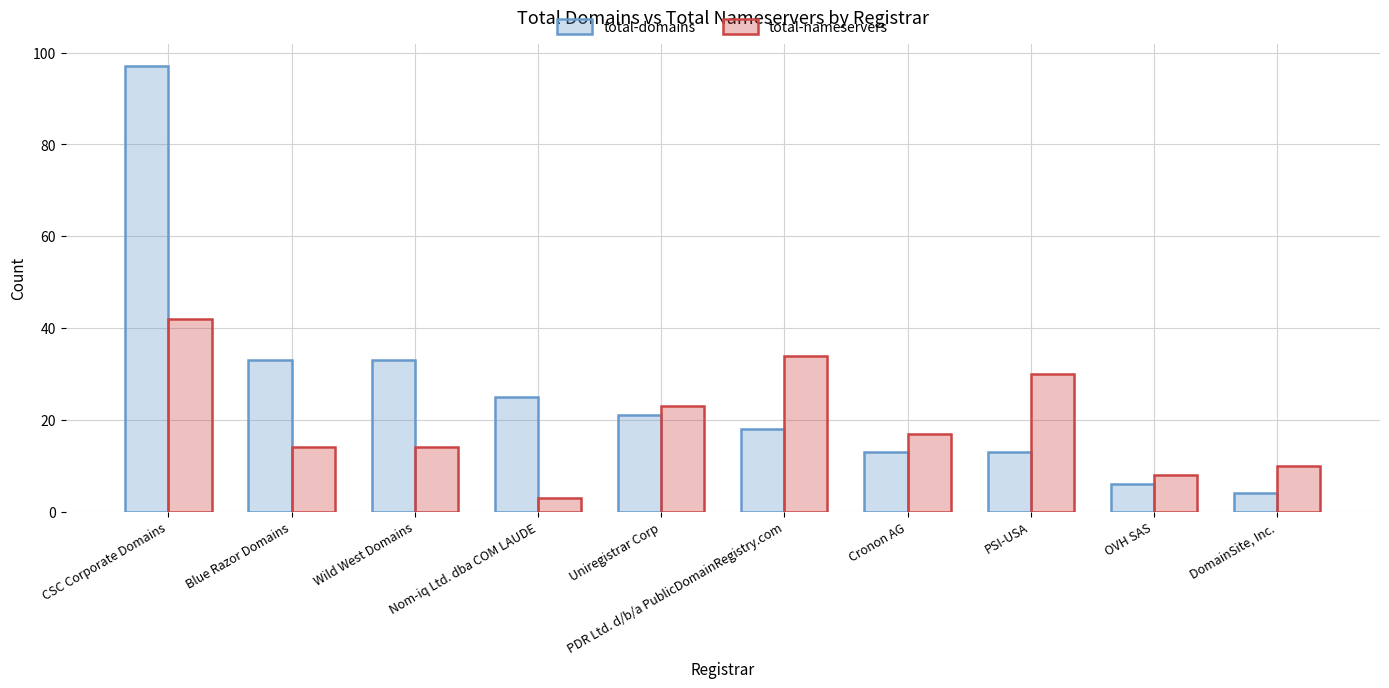

What are all the series names shown in the legend?

total-domains, total-nameservers